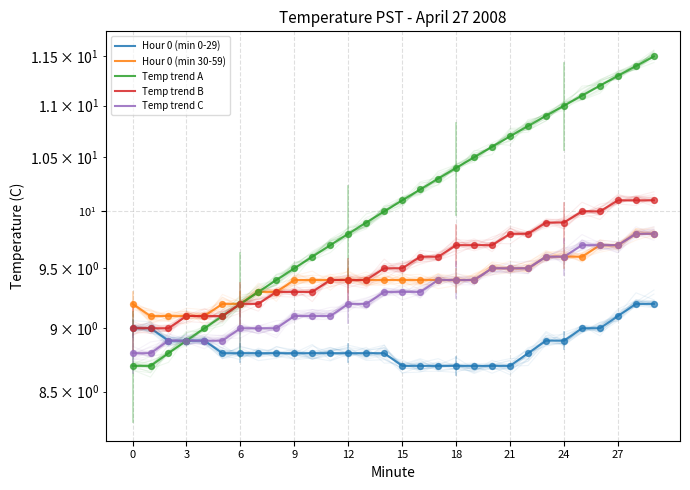

At how many categories does at least one series exceed 11?

5